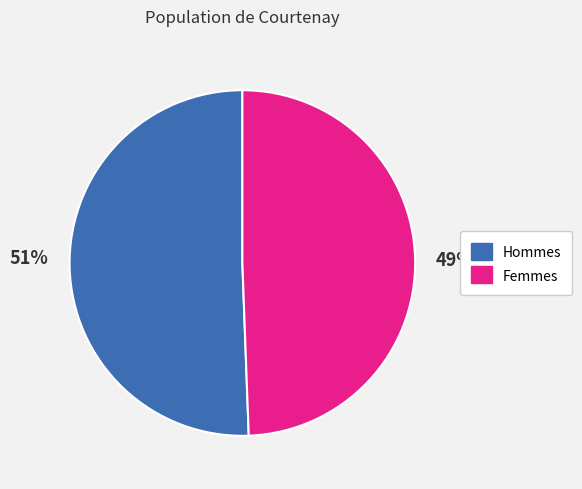

The 49% slice represents 49% of the pie. True or false?

True